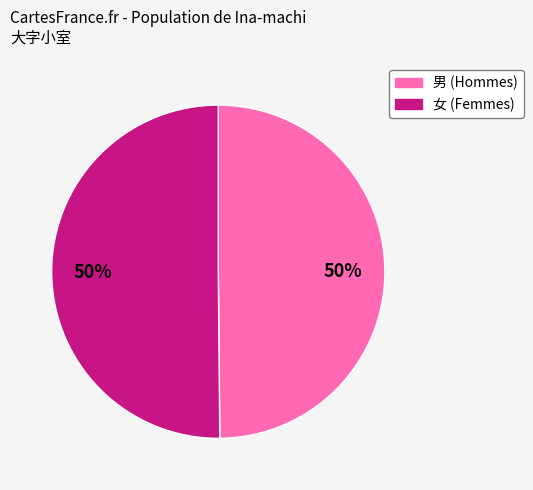

To the nearest percent, what is the combined percentage of 男 and 女?

100%